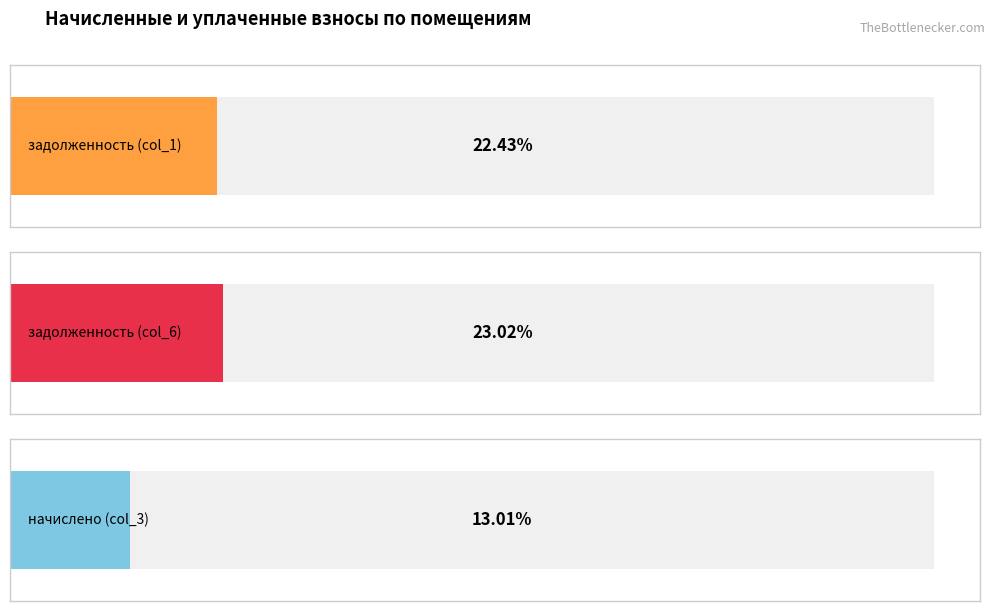

The value of задолженность (col_6) at 4 is 517.2. True or false?

True